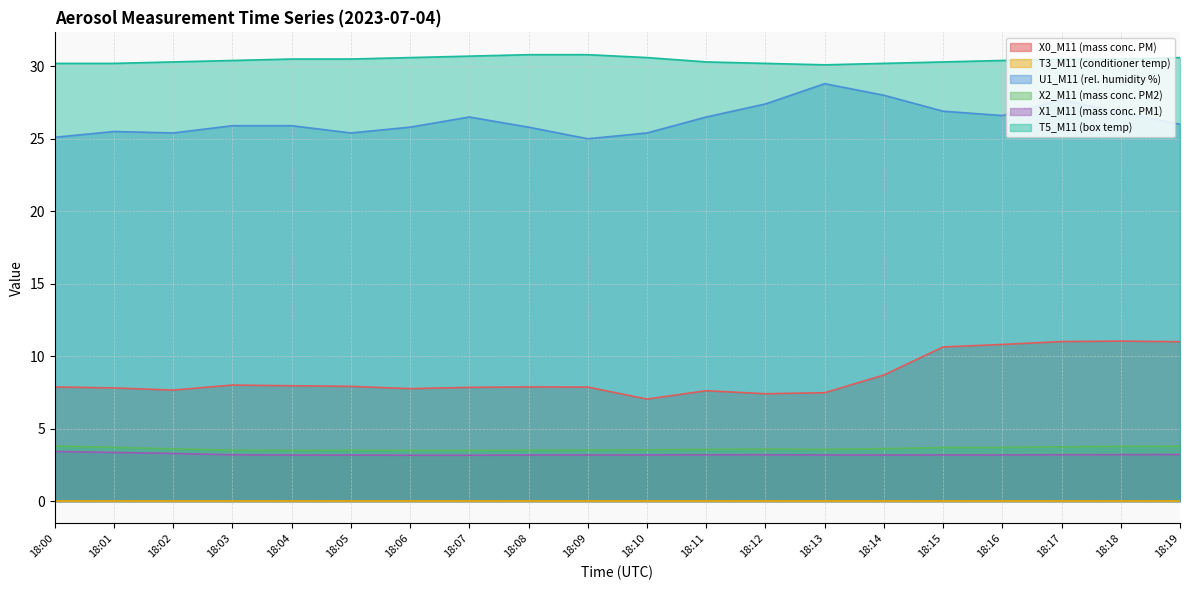

Is it true that X0_M11 (mass conc. PM) equals 14.1 at 18:00?

False